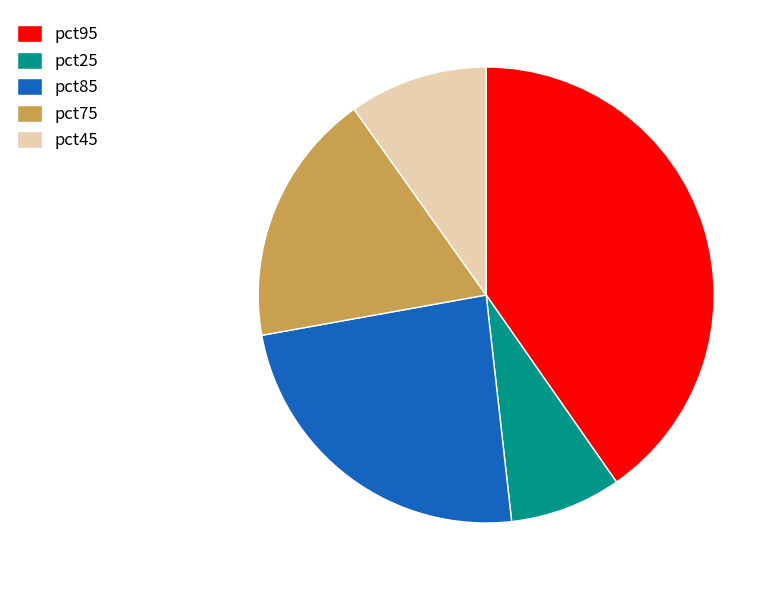

What is the smallest slice in the pie chart?

pct25